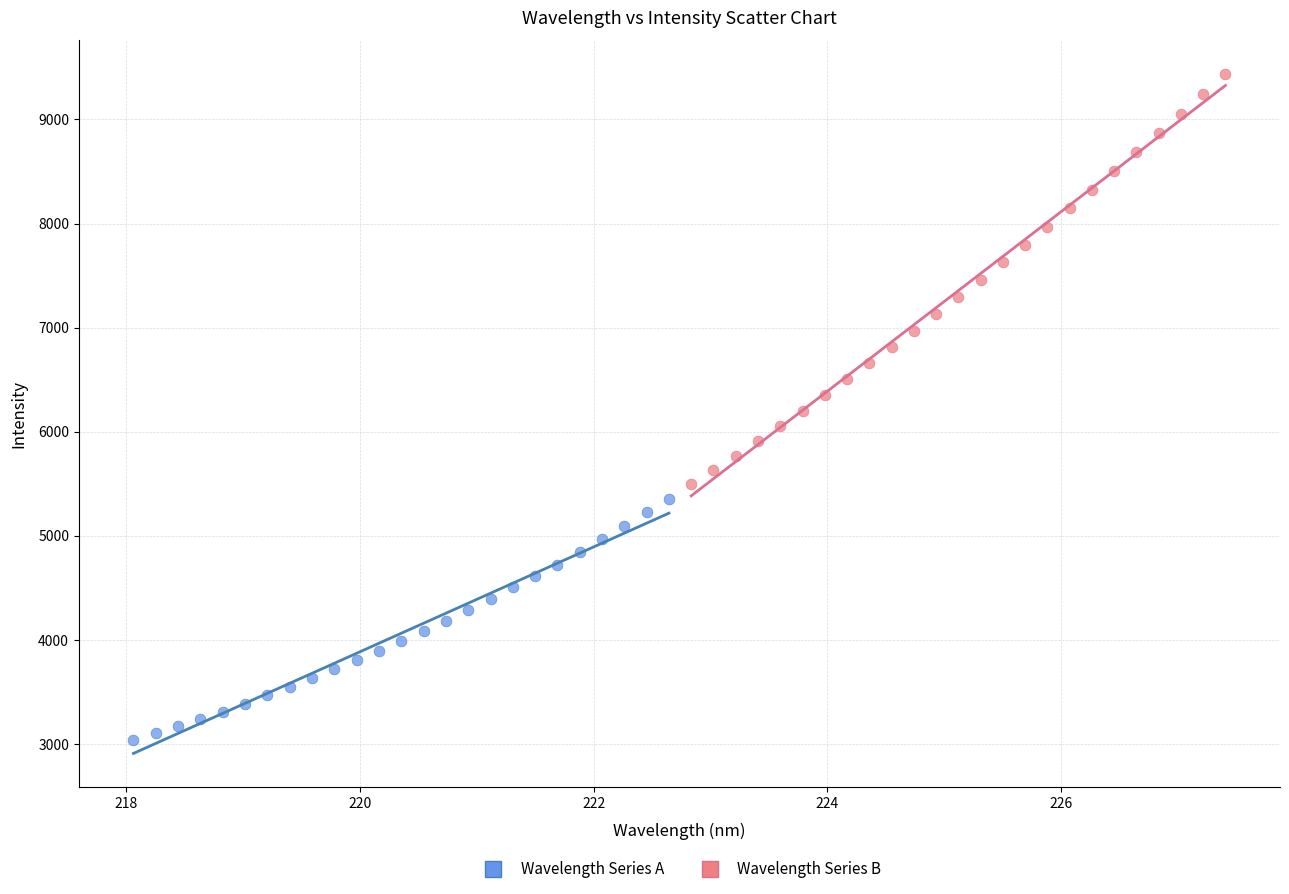

Which series contains the lowest Y value?

Wavelength Series A